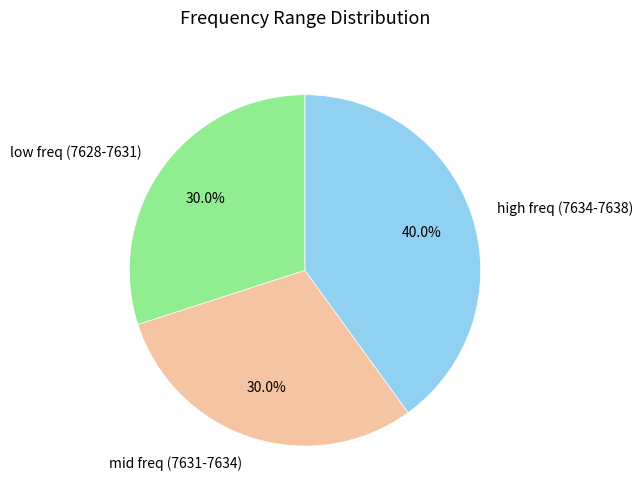

What is the ratio of the value at low freq (7628-7631) to the value at mid freq (7631-7634)?

1.0